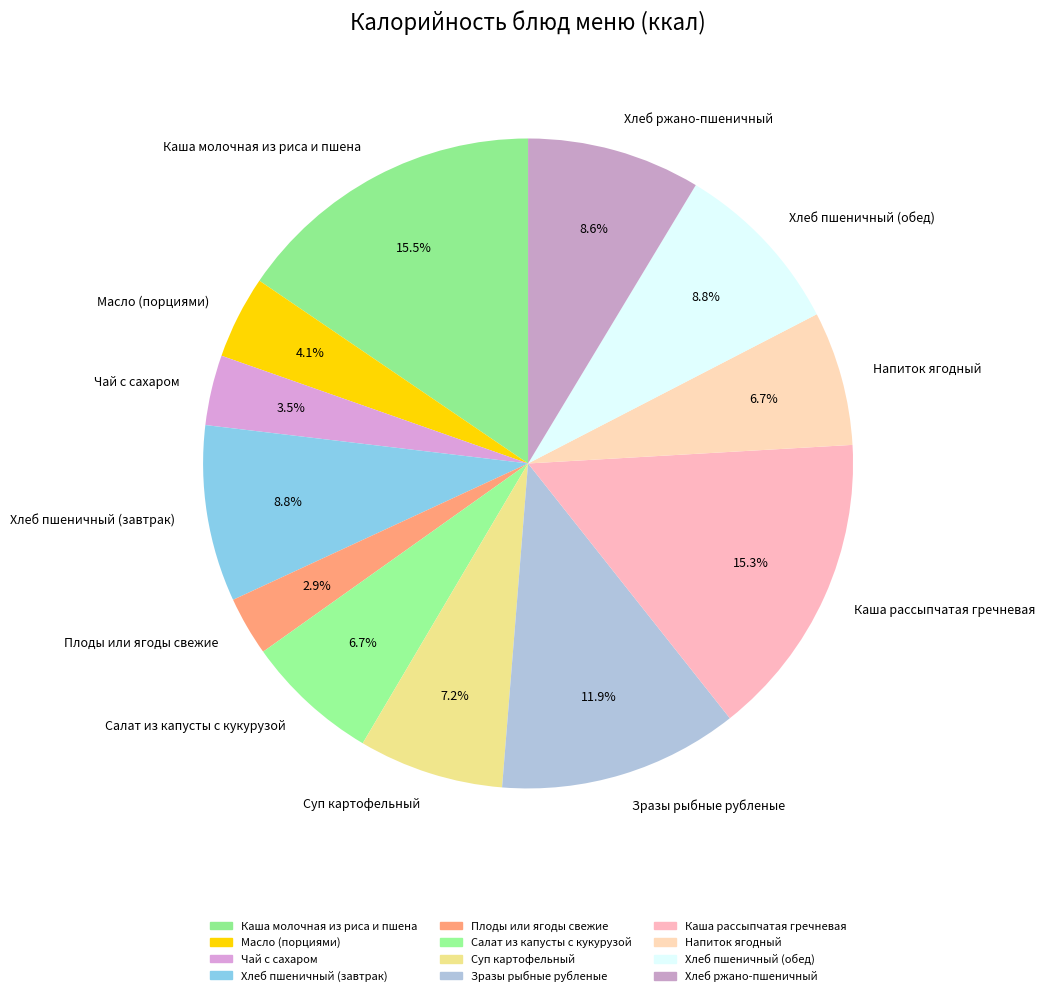

Does any single category account for the majority?

No